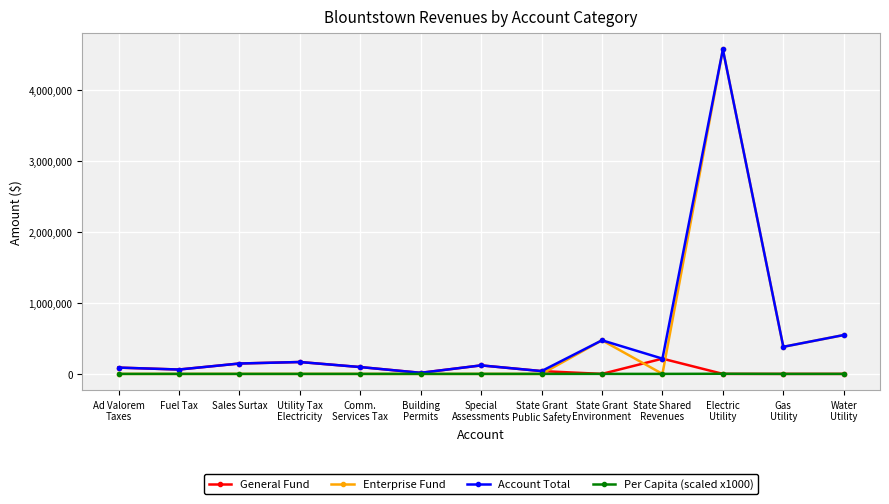

What is the average value of the Account Total series?

532606.2